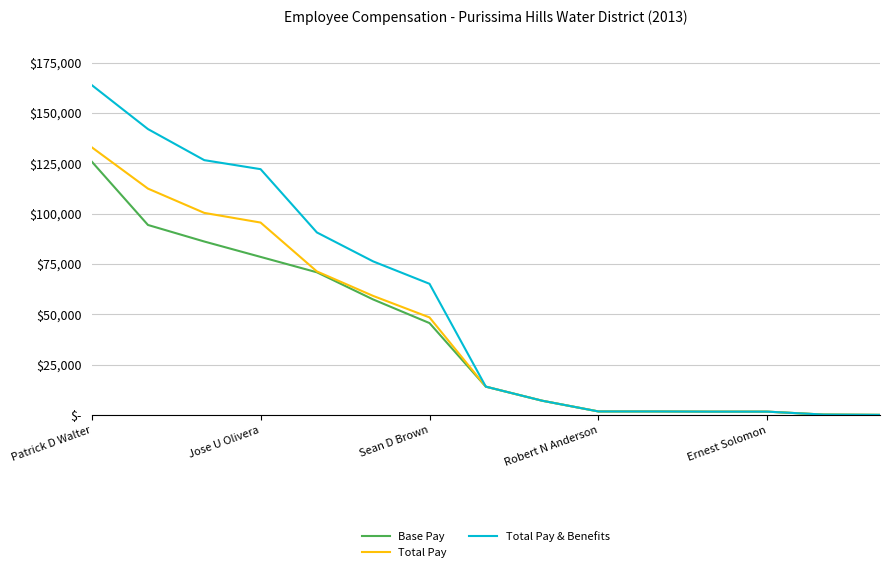

Rank the series by their maximum value, from lowest to highest.

Base Pay, Total Pay, Total Pay & Benefits